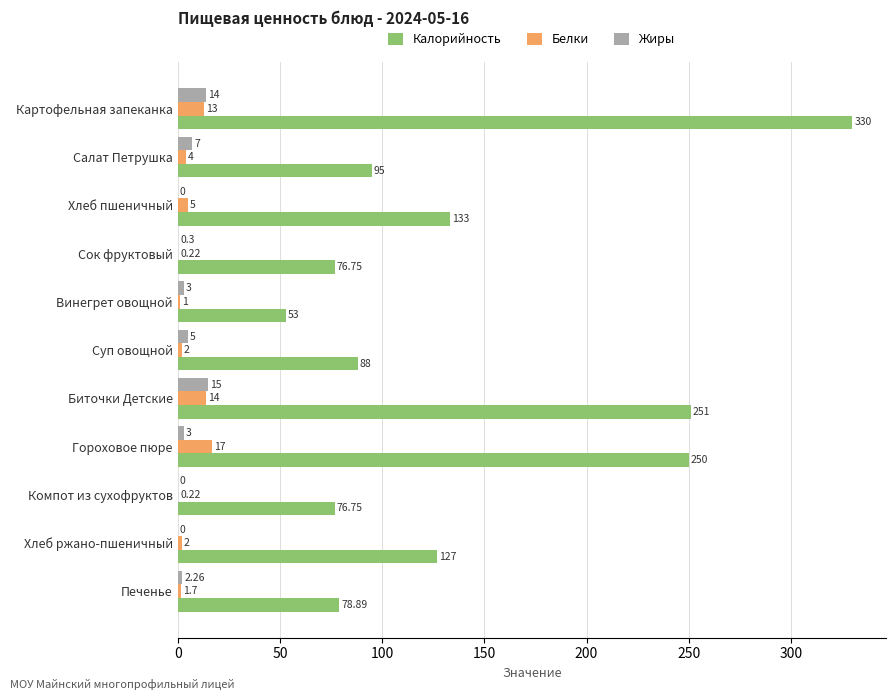

Between Картофельная запеканка and Гороховое пюре, which series saw the biggest shift?

Калорийность